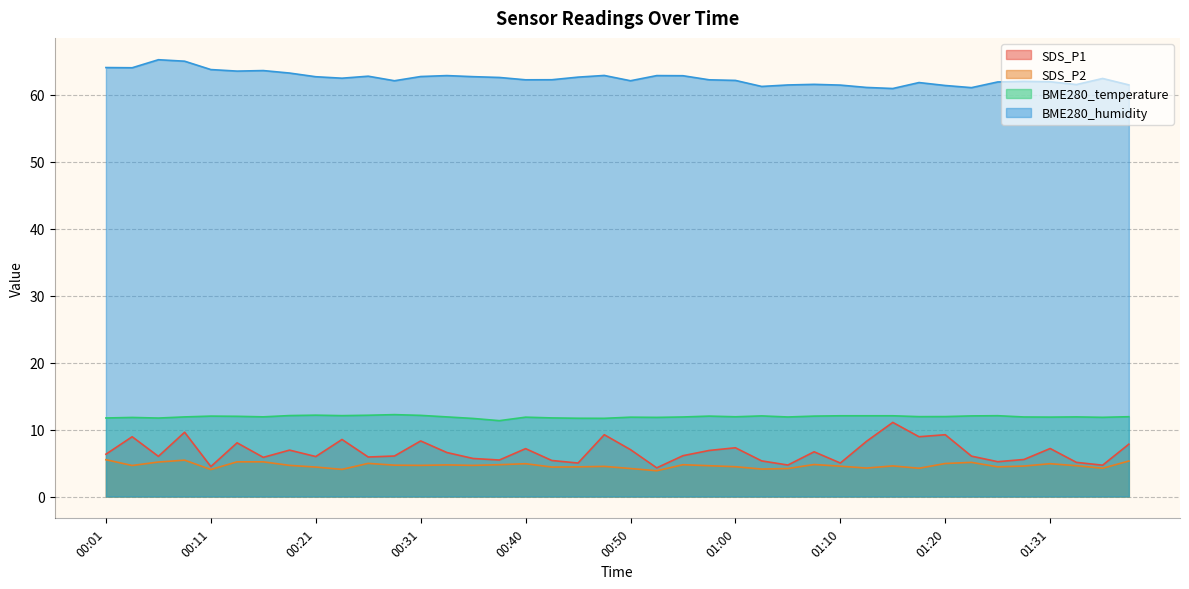

Which series has the largest total across all categories?

BME280_humidity